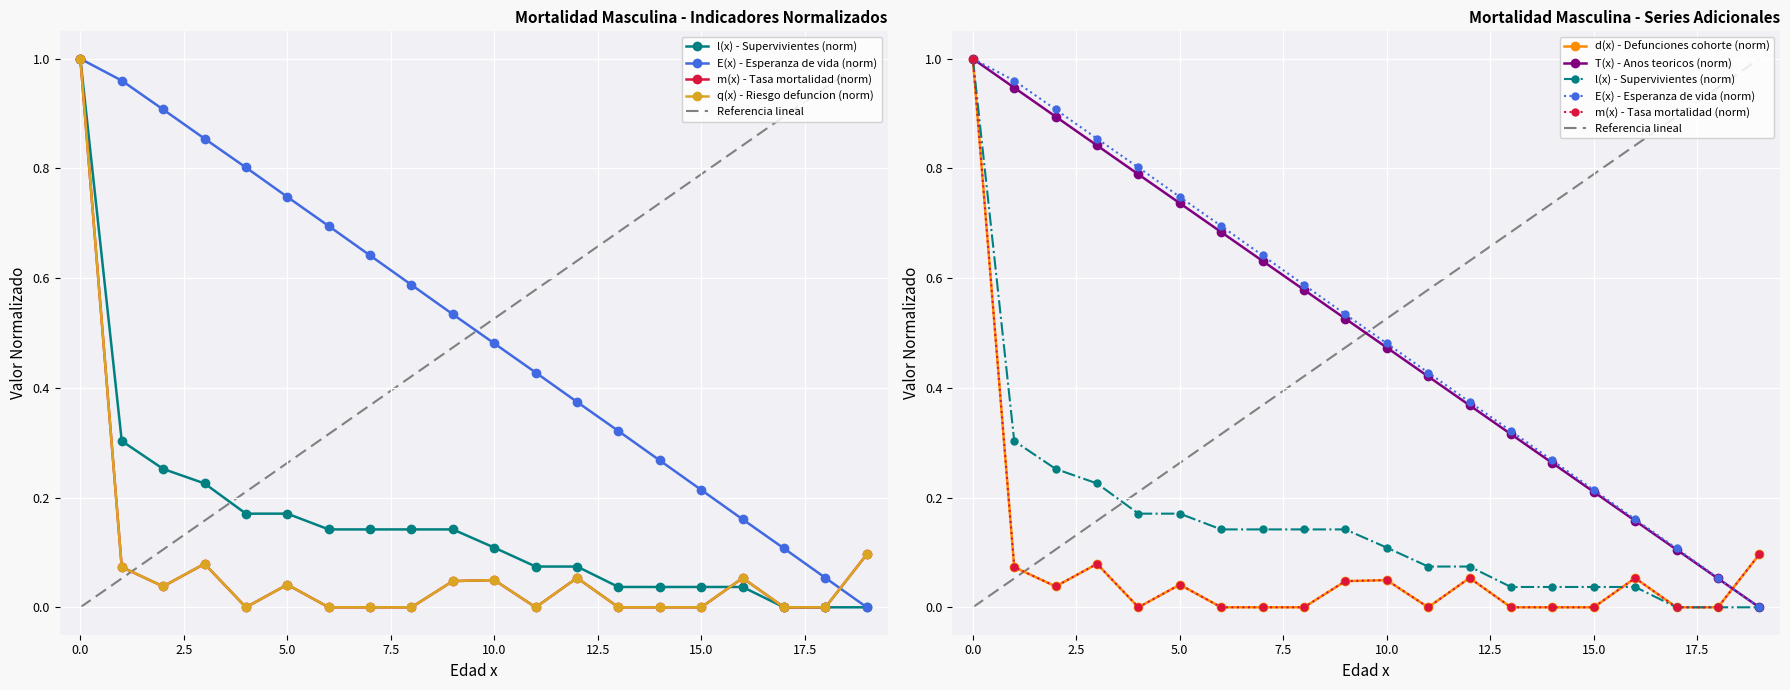

At how many categories does at least one series exceed 0?

20